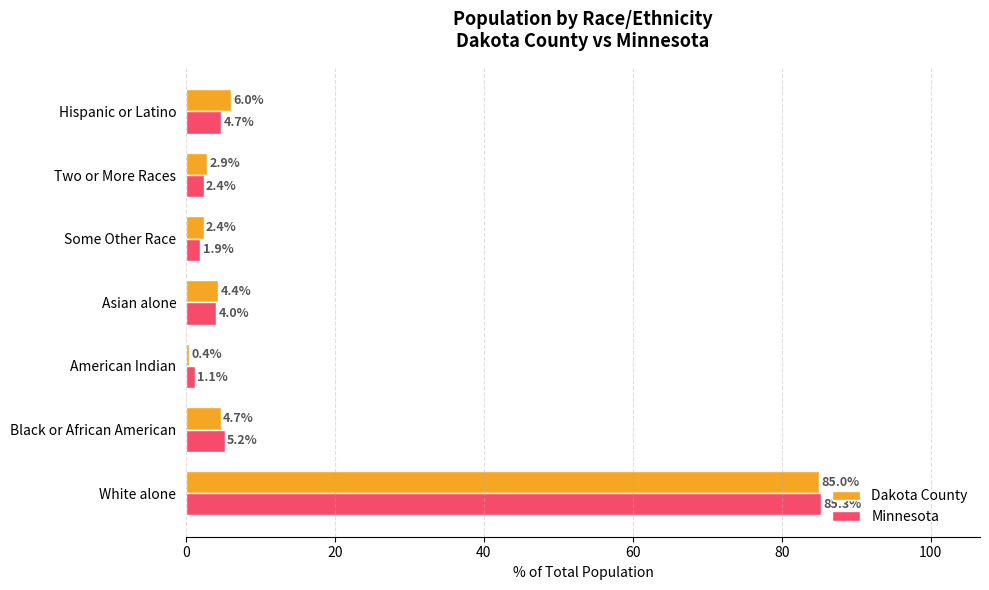

What is the difference between the maximum and minimum values in the Minnesota series?

84.1